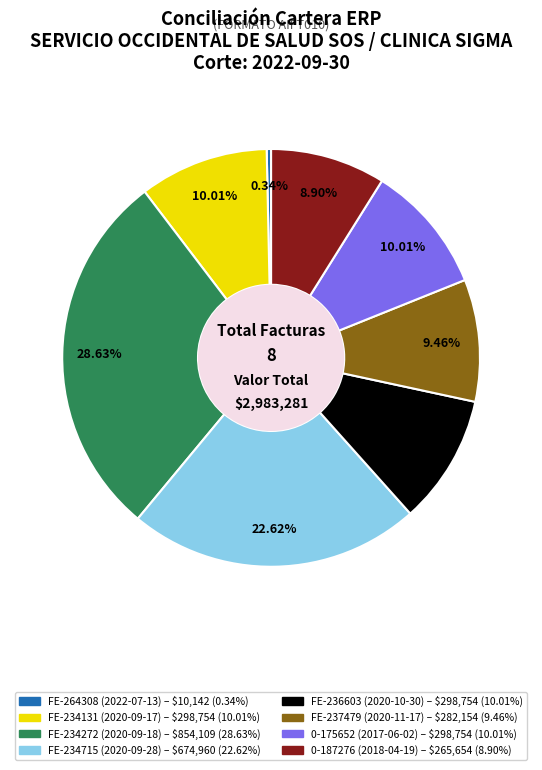

To the nearest percent, what is the difference between the largest and smallest slice percentages?

28%